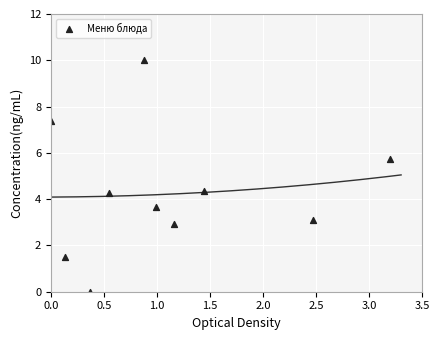

What is the range of X values (max minus min)?

3.2